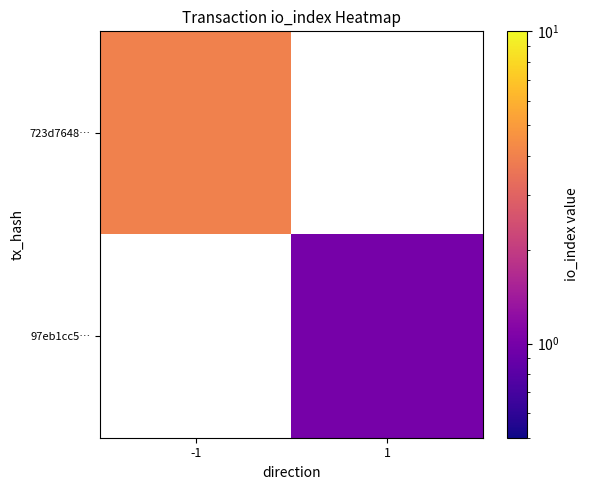

Which has a higher value, 1 or -1?

-1